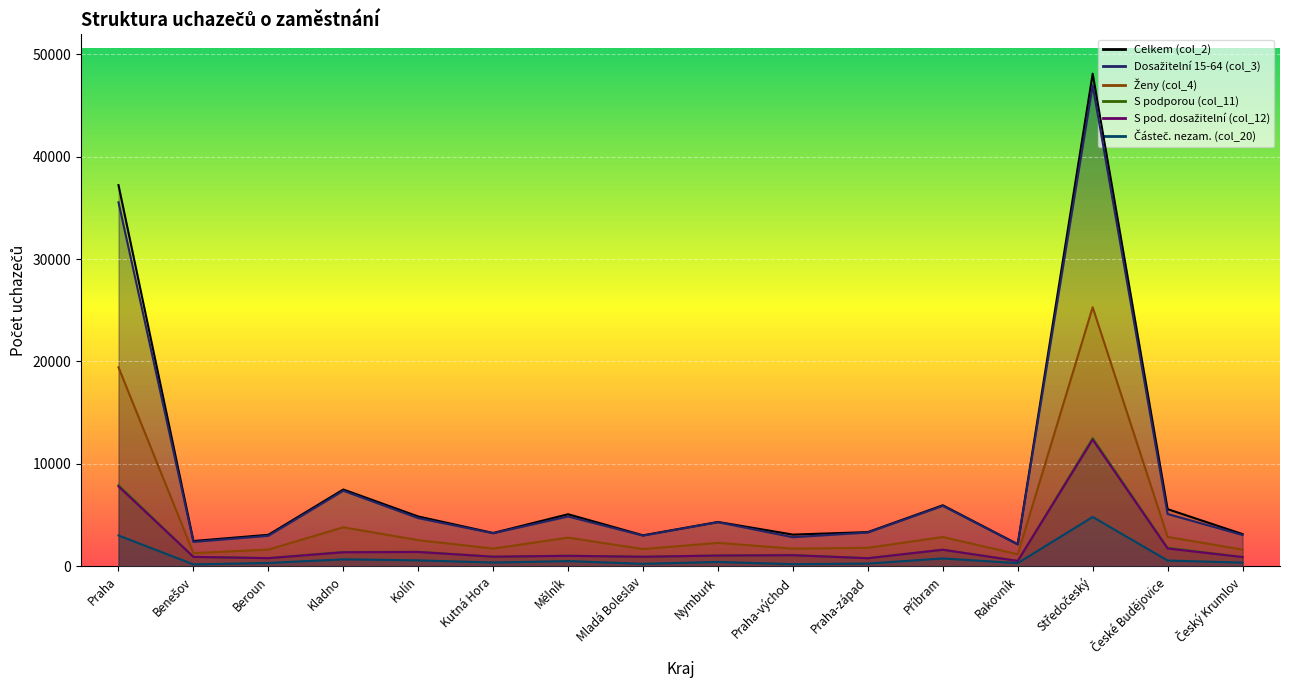

Count the number of data series in this chart.

6